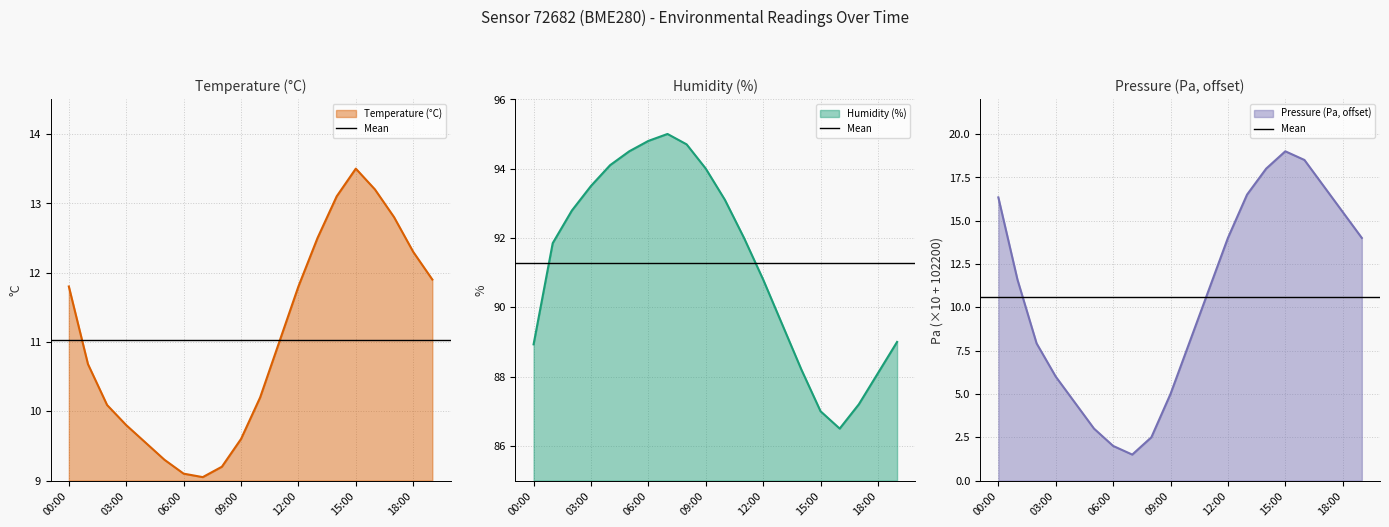

List the series in order of their peak value, highest first.

humidity, pressure_norm, temperature